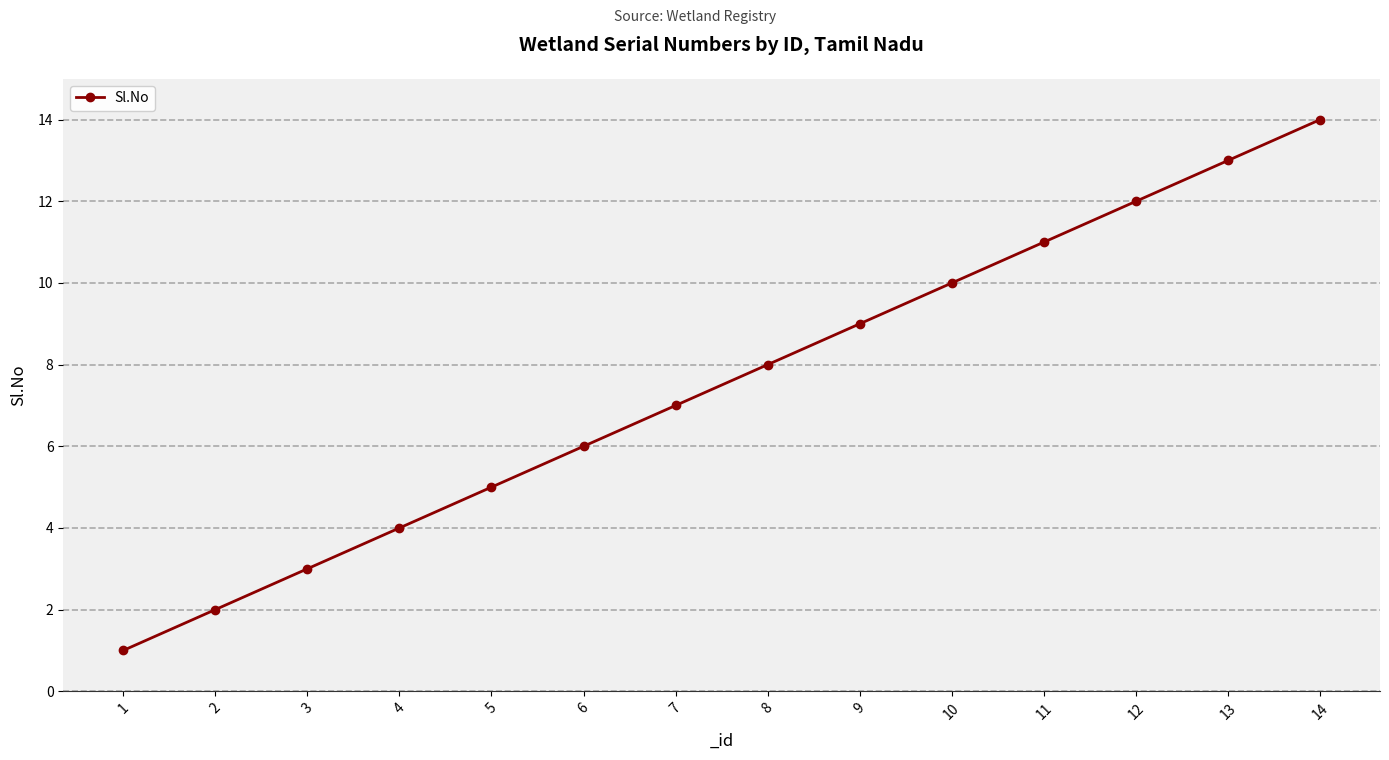

How many data points does each series have?

14